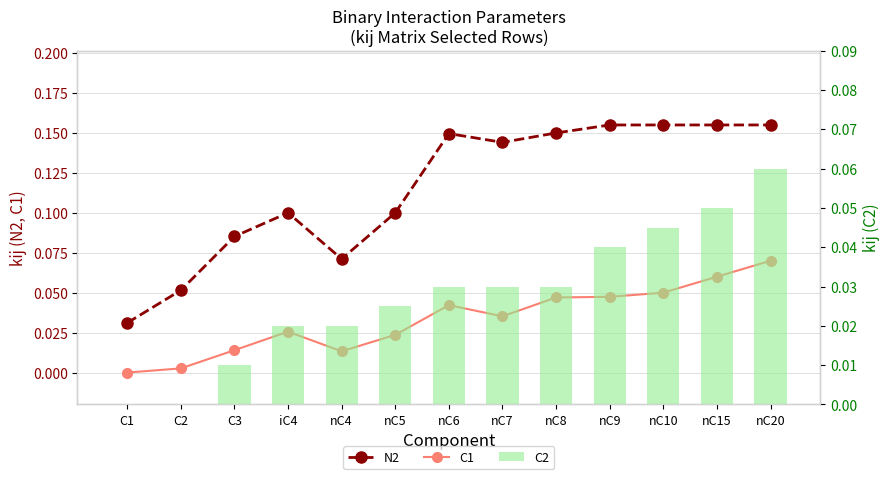

What is the value of the N2 bar at the 12th from the left?

0.2